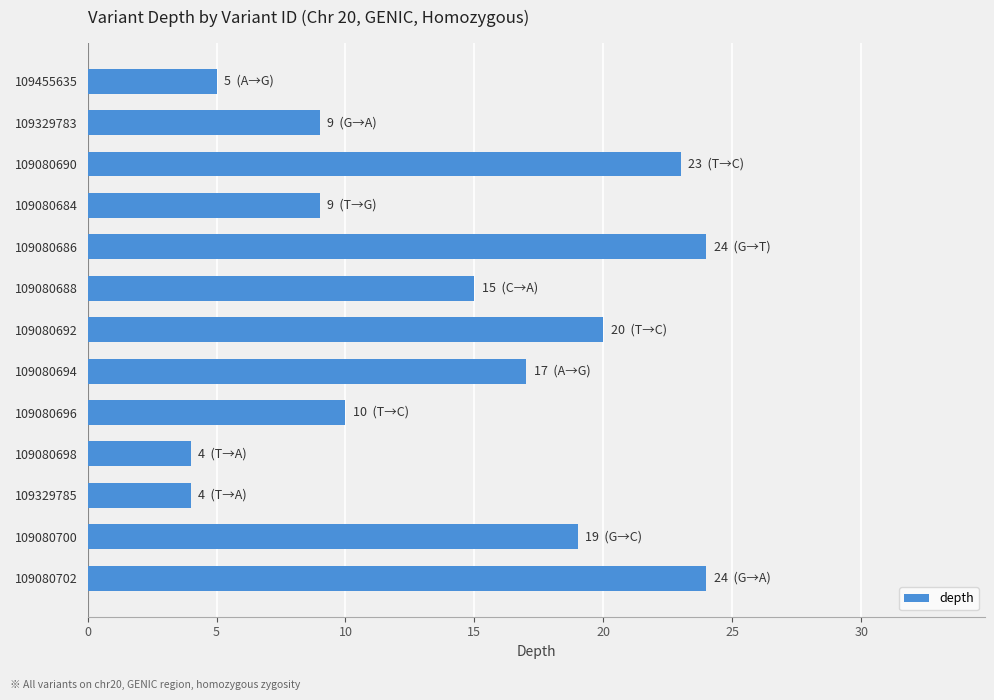

What is the maximum value shown in the chart?

24